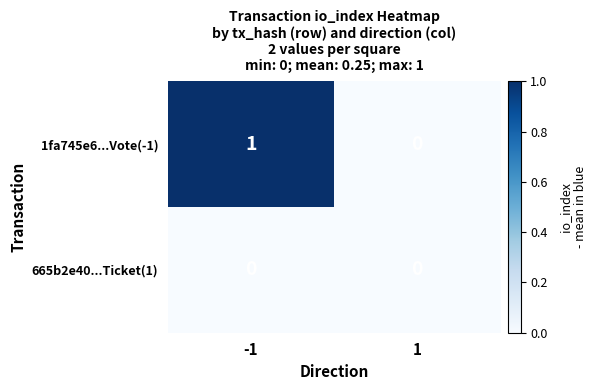

At which category is the sum across all series the highest?

-1